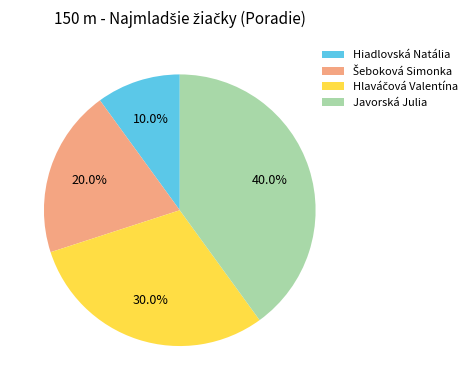

What is the smallest slice in the pie chart?

Hiadlovská Natália